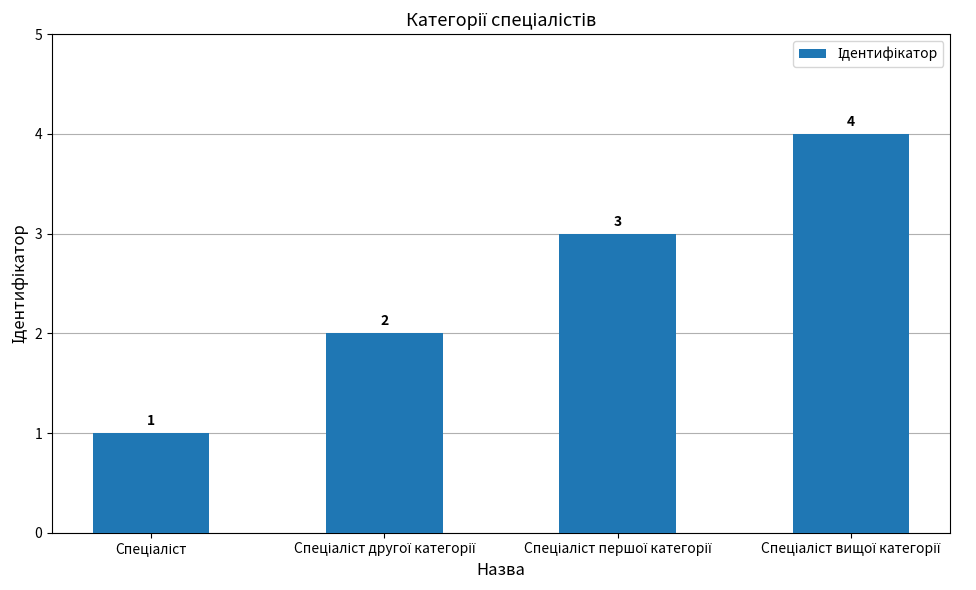

Count the values in the range 2 to 4.

3